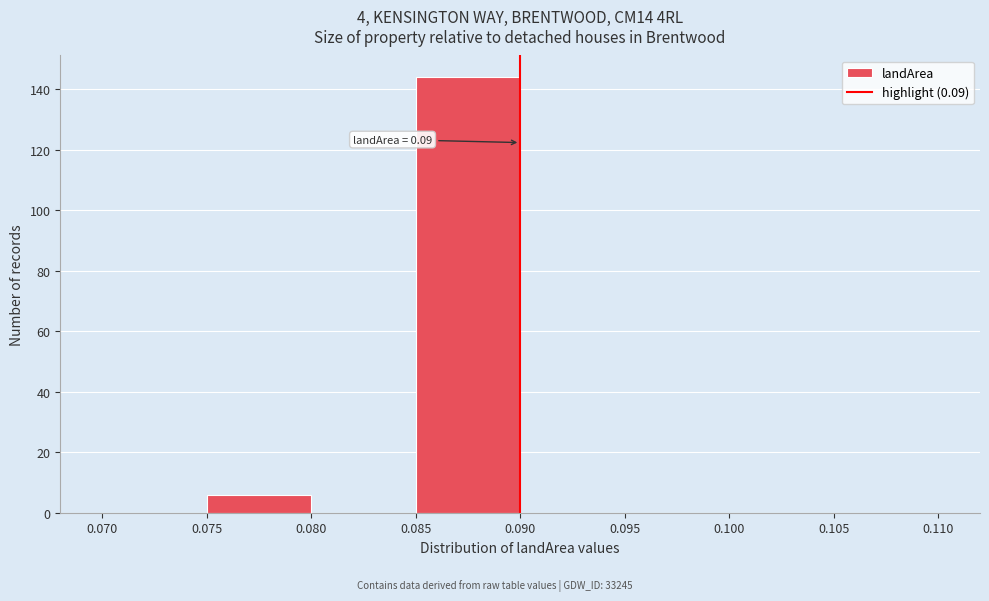

Which range on the x-axis has the tallest bar?

0.085 to 0.090